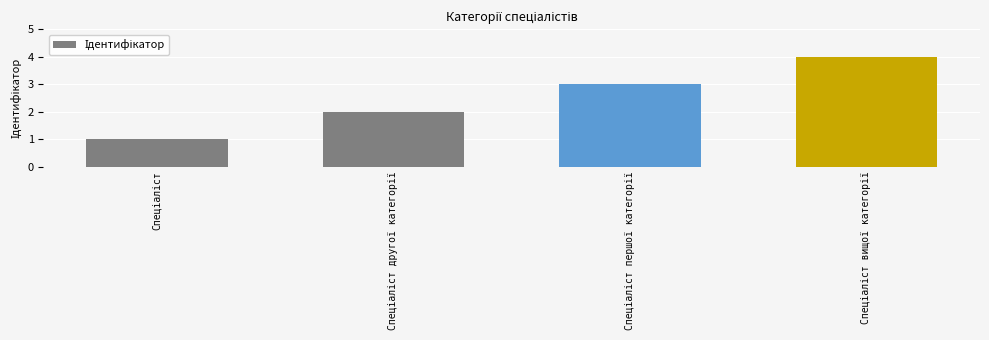

What is the maximum value shown in the chart?

4